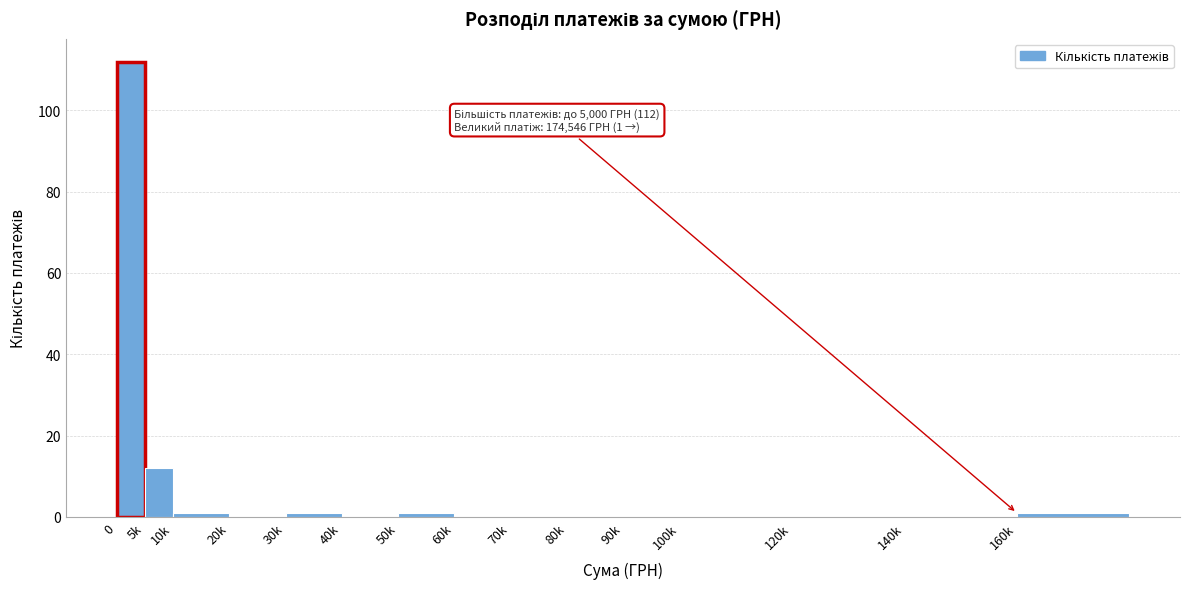

Reading left to right, list all the values displayed in this chart.

0=112	5k=12	10k=1	20k=0	30k=1	40k=0	50k=1	60k=0	70k=0	80k=0	90k=0	100k=0	120k=0	140k=0	160k=1